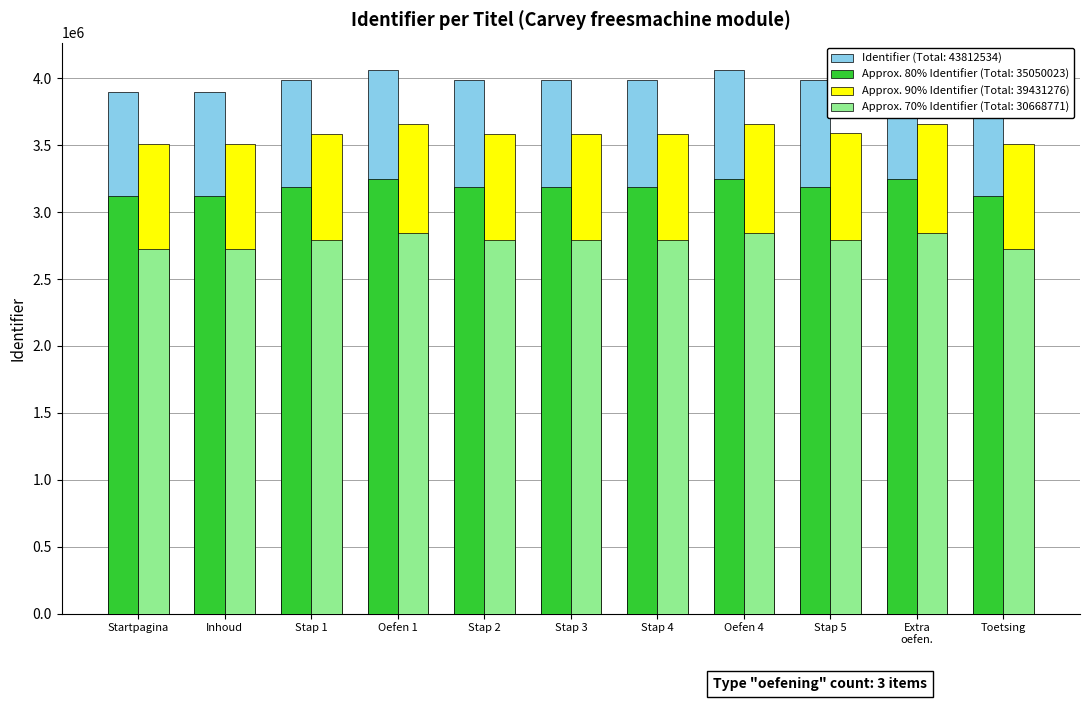

Which category has the highest value across all series?

Extra oefening